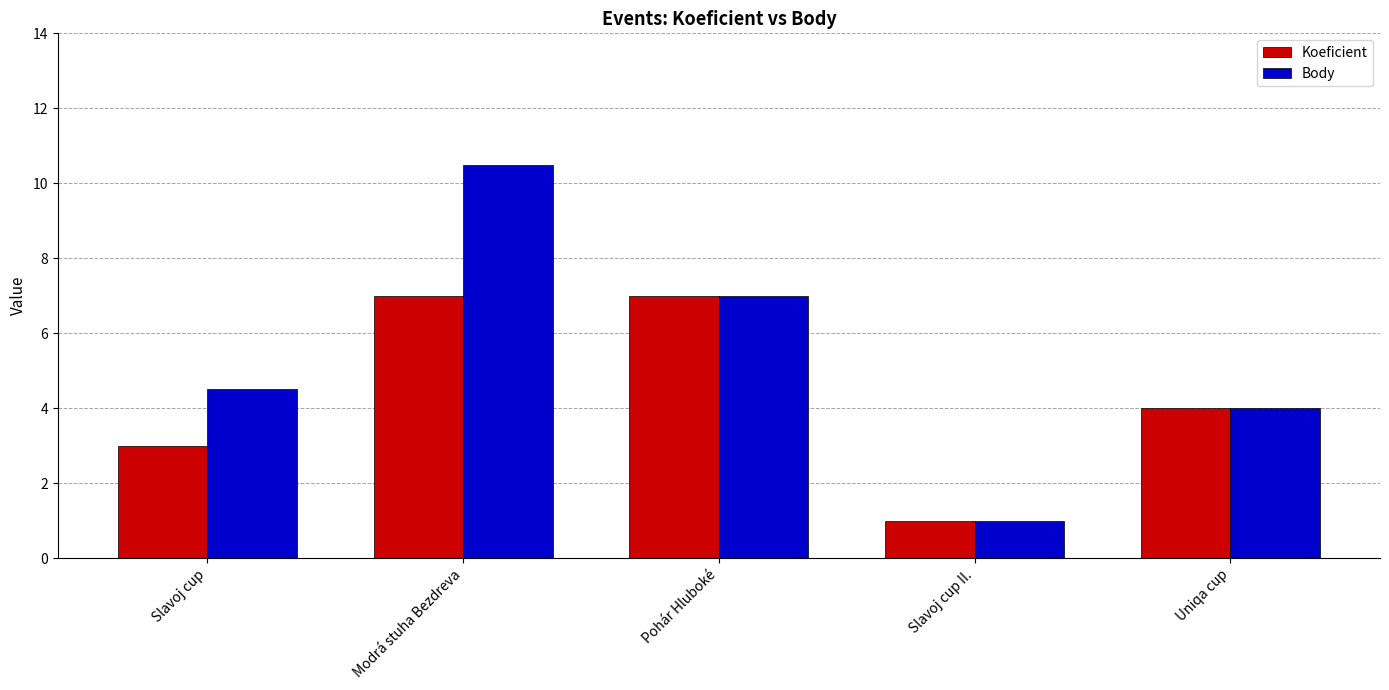

List the series in order of their peak value, highest first.

Body, Koeficient